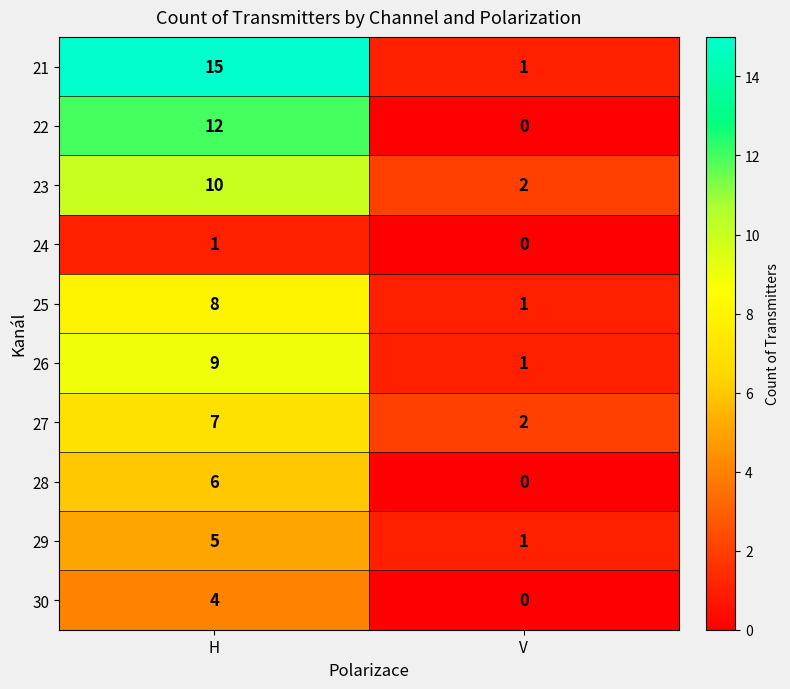

What is the maximum value for 22?

12